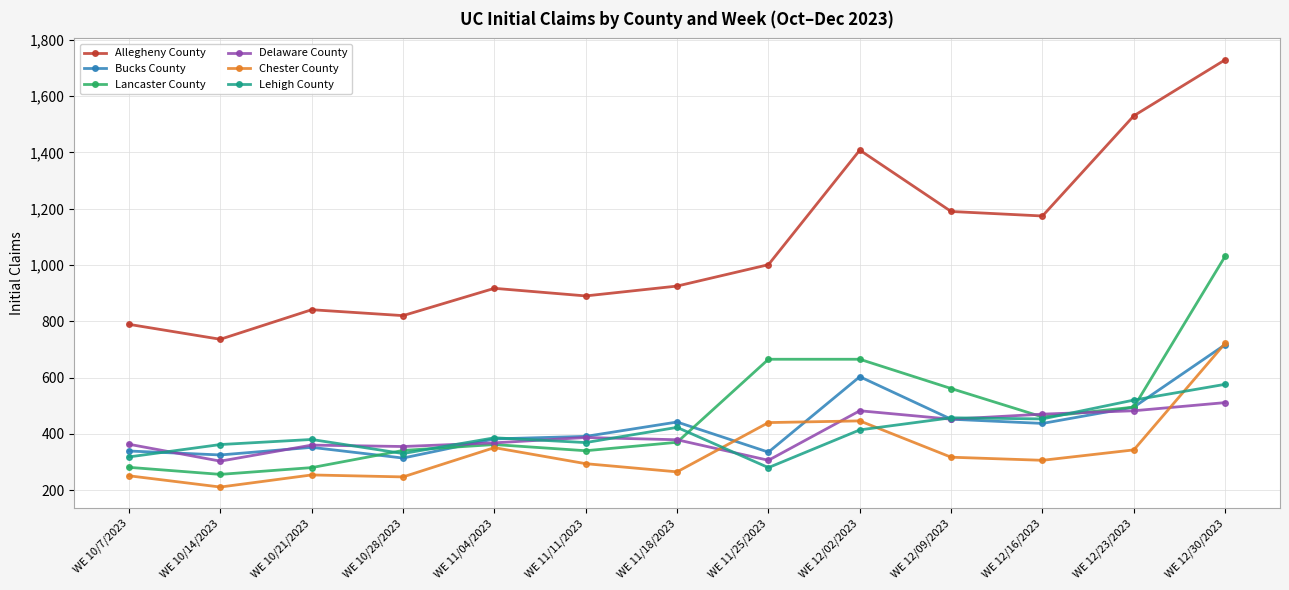

How many categories are shown in the chart?

13